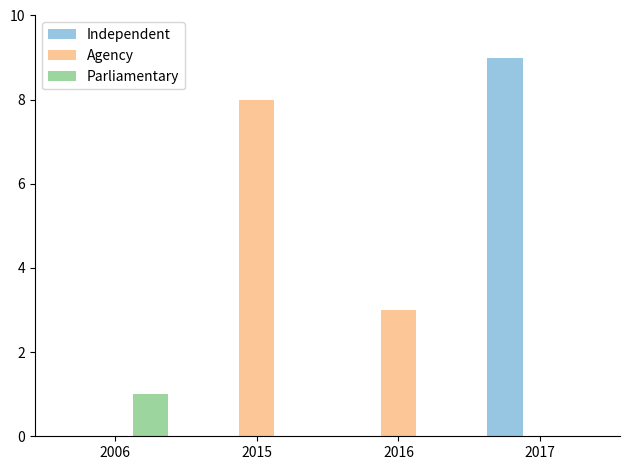

Count the number of categories in the chart.

4